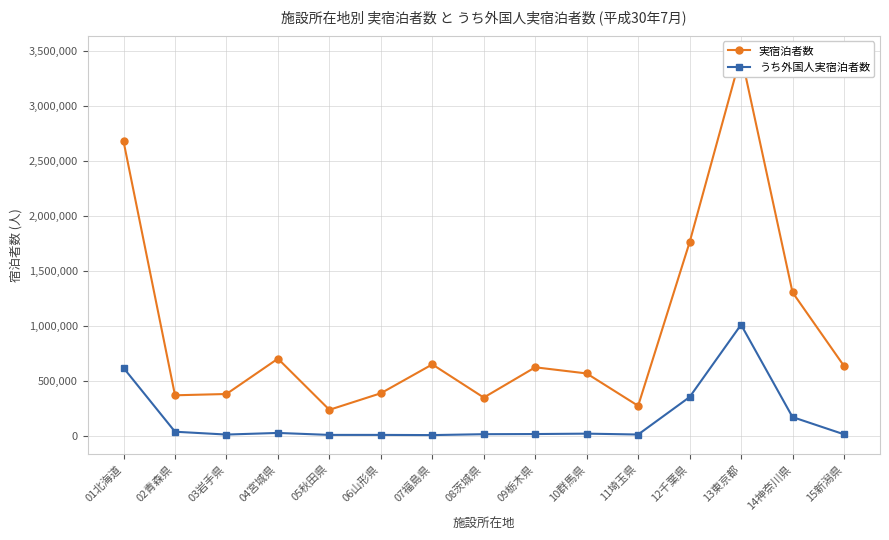

Reading right to left, extract all data points from this chart.

実宿泊者数: 15新潟県=633340	14神奈川県=1302220	13東京都=3461040	12千葉県=1757480	11埼玉県=270790	10群馬県=565070	09栃木県=621020	08茨城県=345930	07福島県=647460	06山形県=385080	05秋田県=234570	04宮城県=699520	03岩手県=378270	02青森県=366490	01北海道=2674610
うち外国人実宿泊者数: 15新潟県=11880	14神奈川県=168530	13東京都=1008120	12千葉県=350340	11埼玉県=9970	10群馬県=17920	09栃木県=14260	08茨城県=12860	07福島県=4740	06山形県=6480	05秋田県=6420	04宮城県=24340	03岩手県=9600	02青森県=35370	01北海道=615490